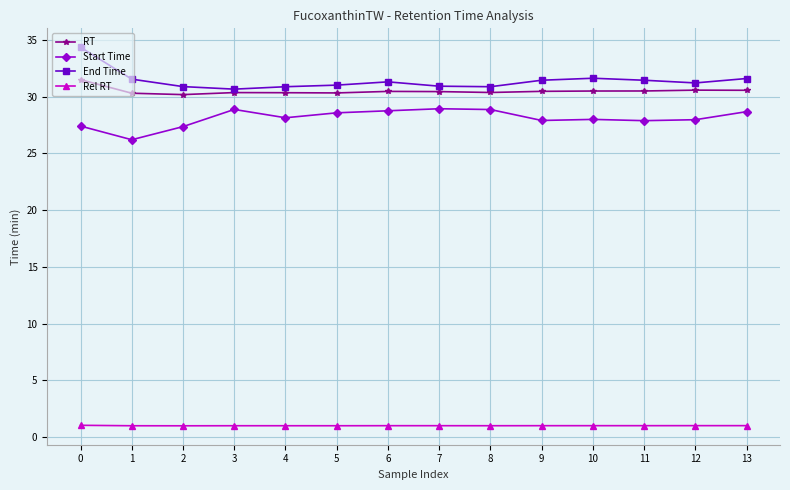

True or false: Start Time and Rel RT intersect in this chart.

False